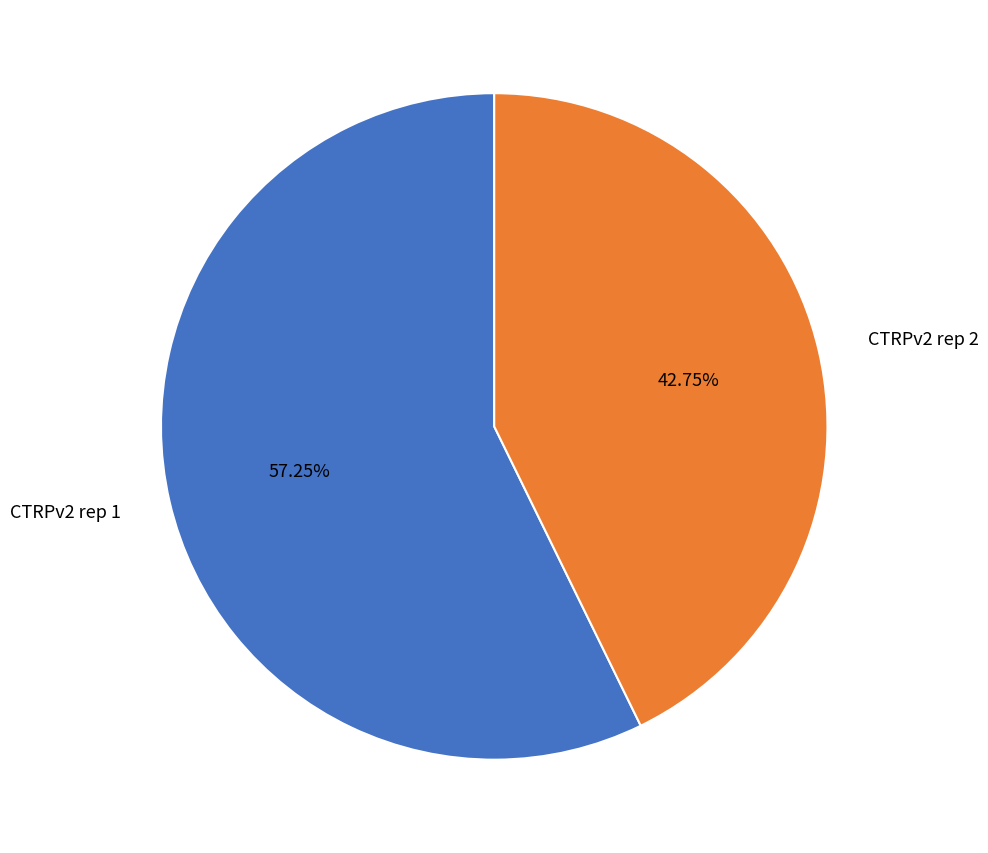

Rank the categories by value from highest to lowest.

CTRPv2 rep 1, CTRPv2 rep 2